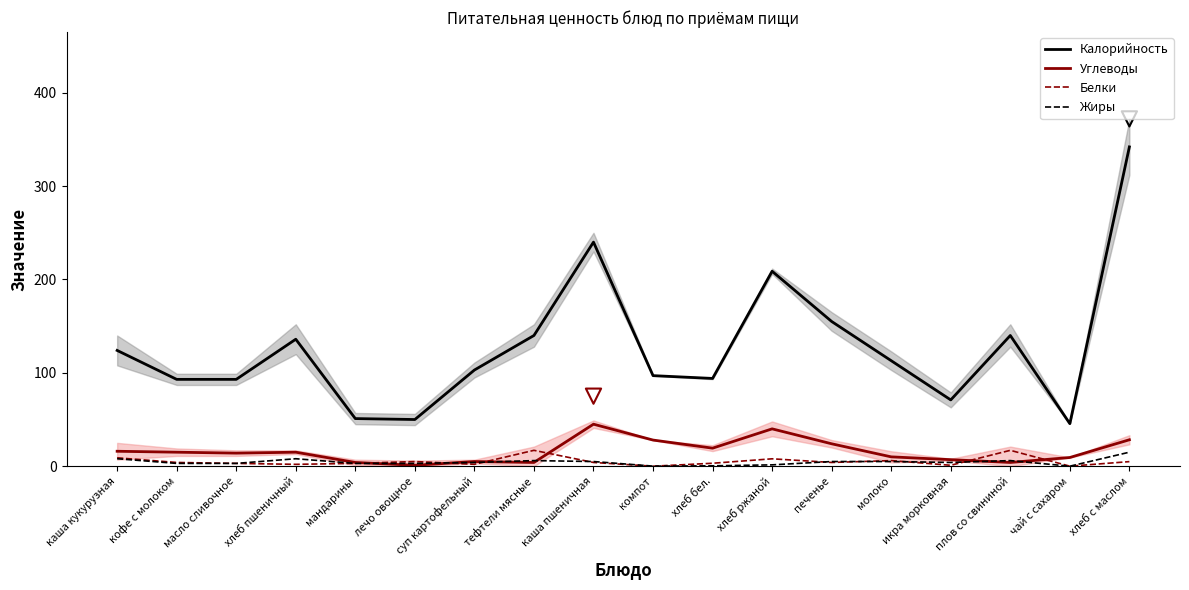

What are all the series names shown in the legend?

Калорийность, Углеводы, Белки, Жиры